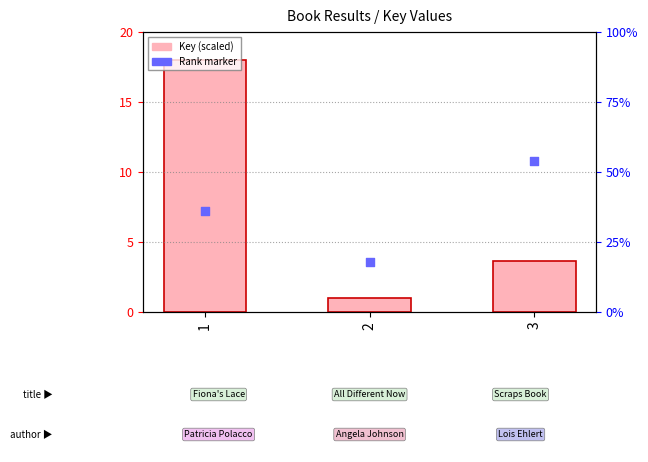

Is the value of Rank marker at 2 greater than the value of Key (scaled) at 3?

No